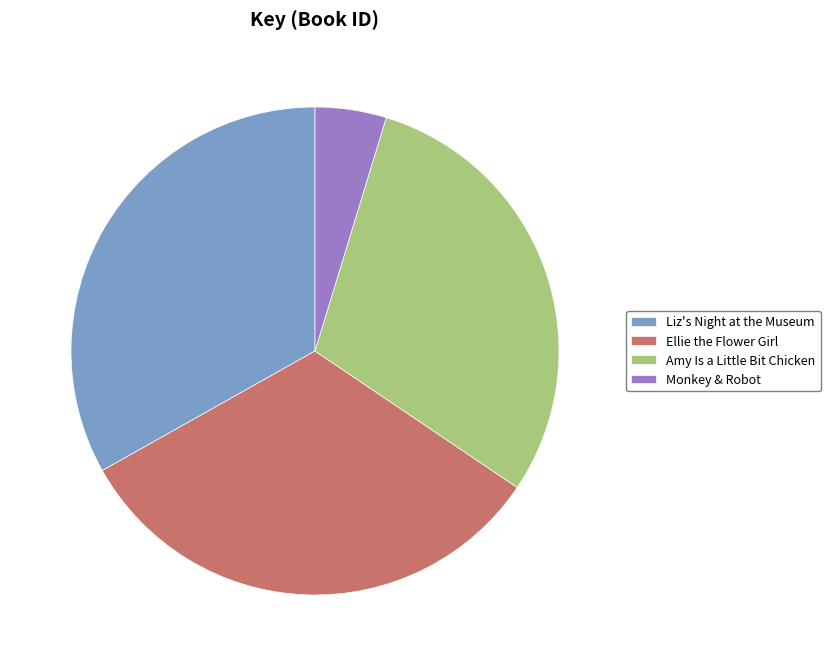

Which slice is the smallest?

Monkey & Robot